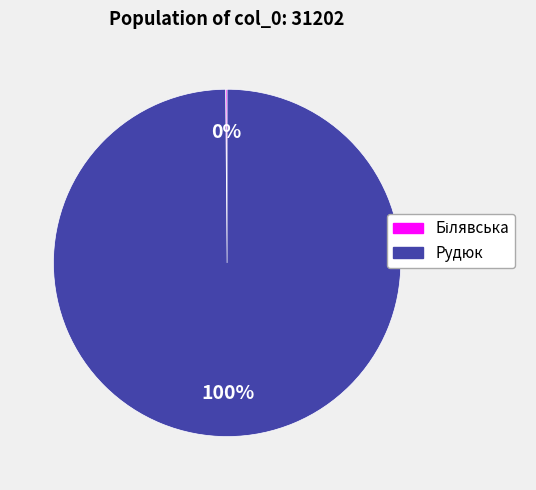

Which slice is the largest?

Рудюк